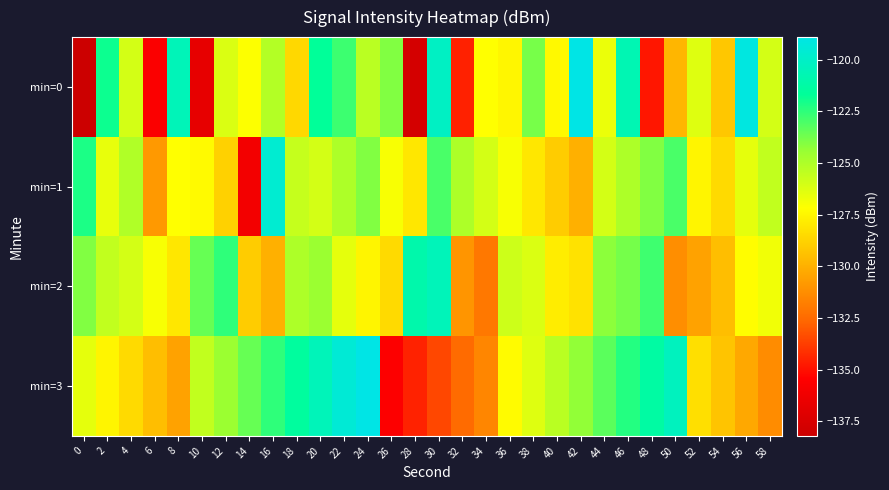

Which series has the largest total across all categories?

min=1